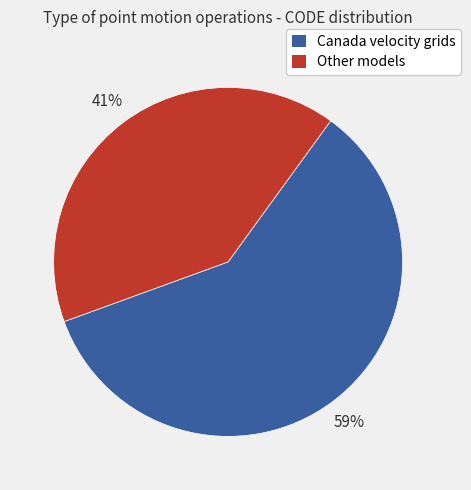

Does any single category account for the majority?

Yes